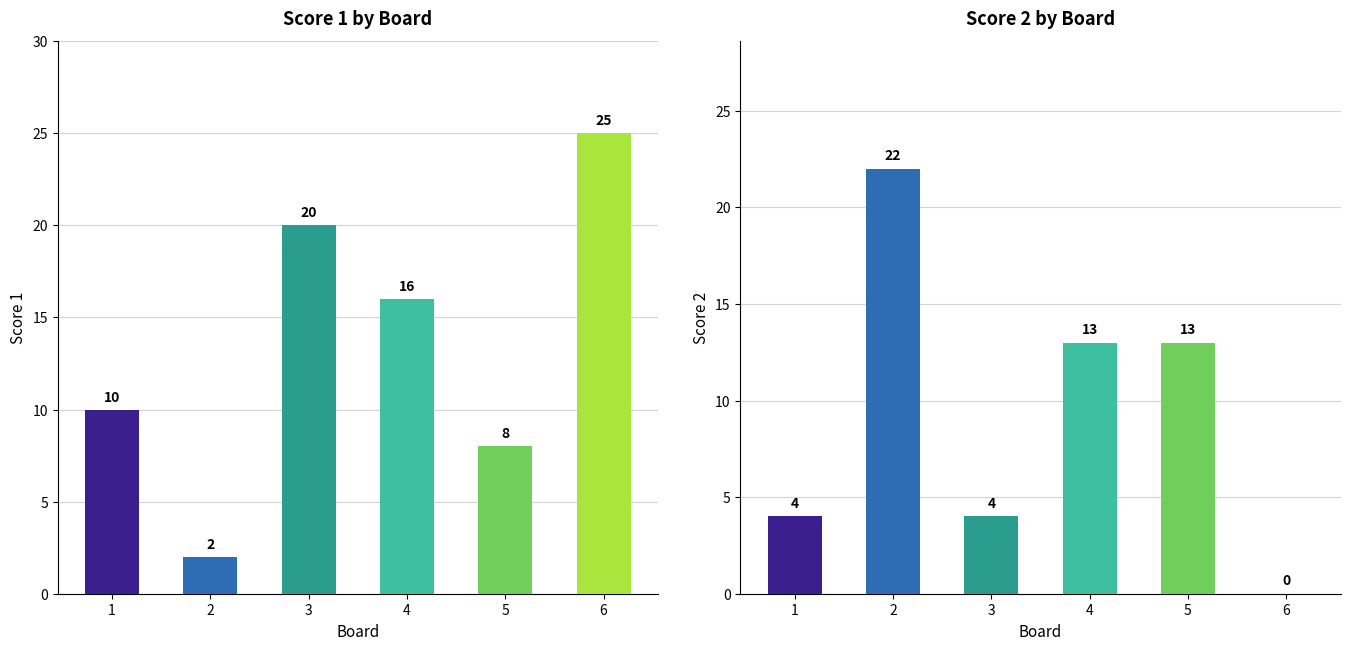

What is the difference between the Score 2 values at 6 and 3?

4